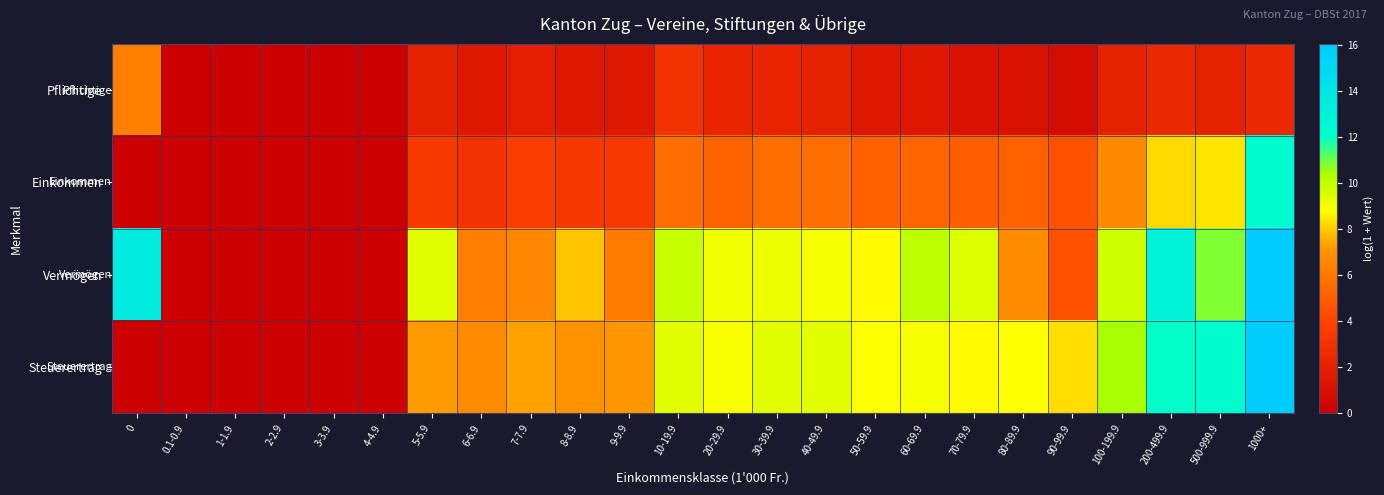

Which series has the widest spread of values?

Vermögen